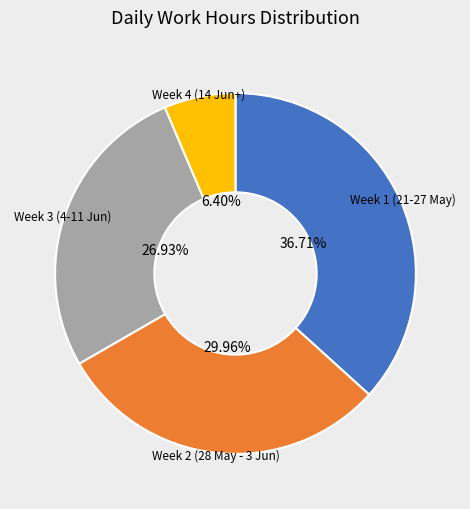

How many segments does this pie chart have?

4